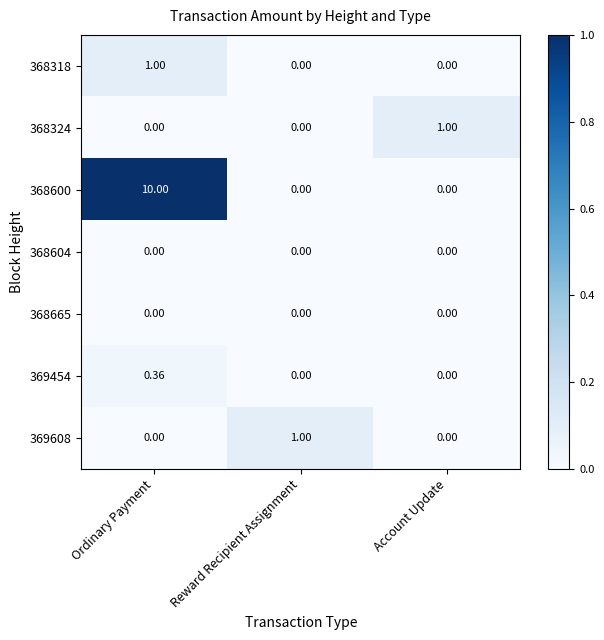

At which label does 368318 reach its peak?

Ordinary Payment